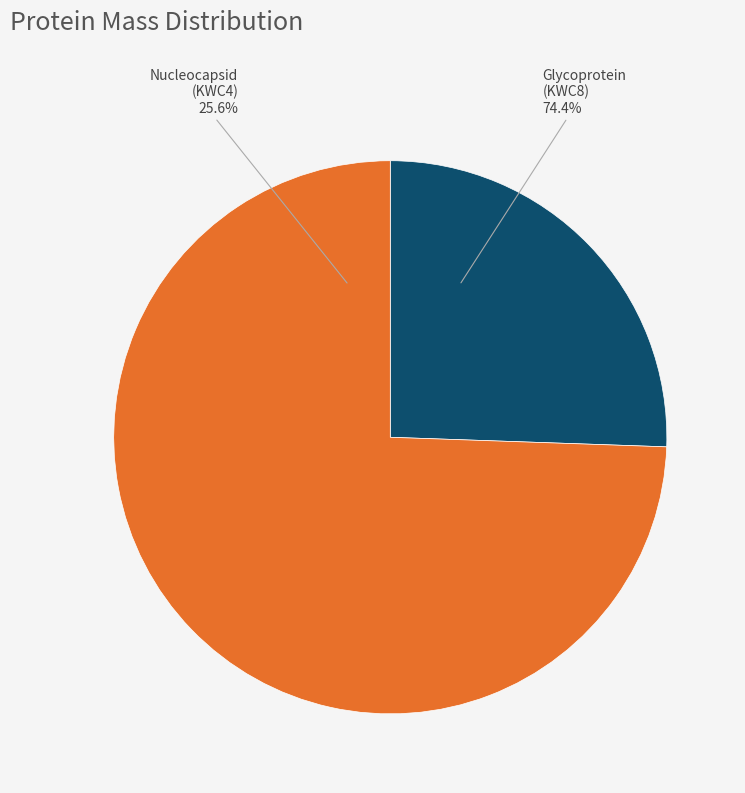

What is the total percentage of tr|A0A191KWC4|A0A191KWC4_9VIRU Nucleocapsid and tr|A0A191KWC8|A0A191KWC8_9VIRU Glycoprotein?

100.0%